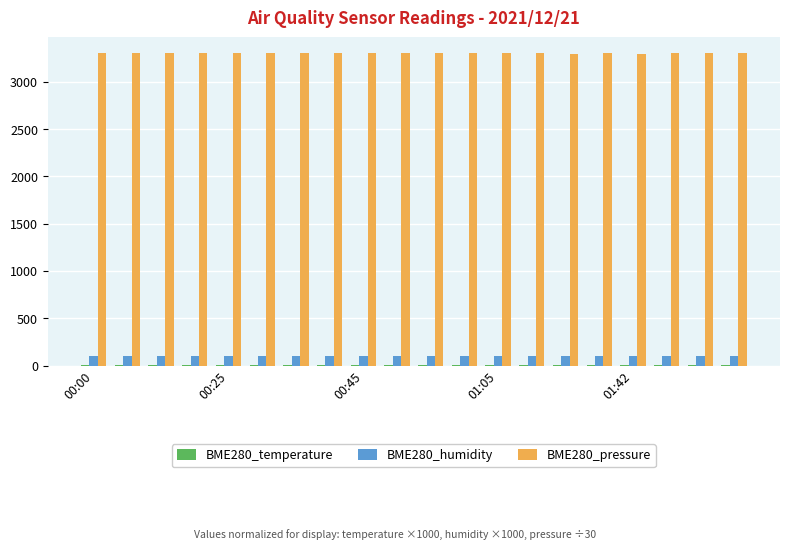

How many categories are shown in the chart?

20